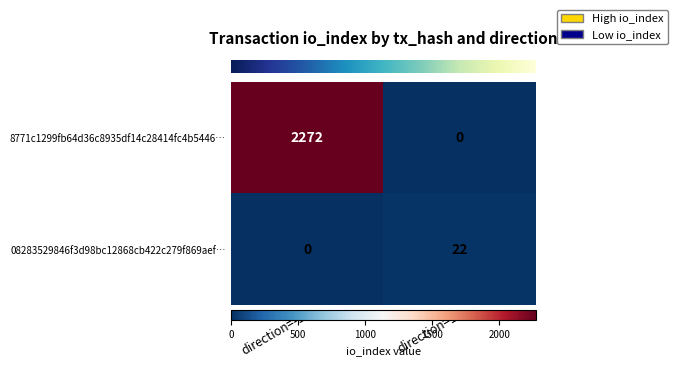

Rank the series at direction=-1 from lowest to highest value.

08283529846f3d98bc12868cb422c279f869aef…, 8771c1299fb64d36c8935df14c28414fc4b5446…